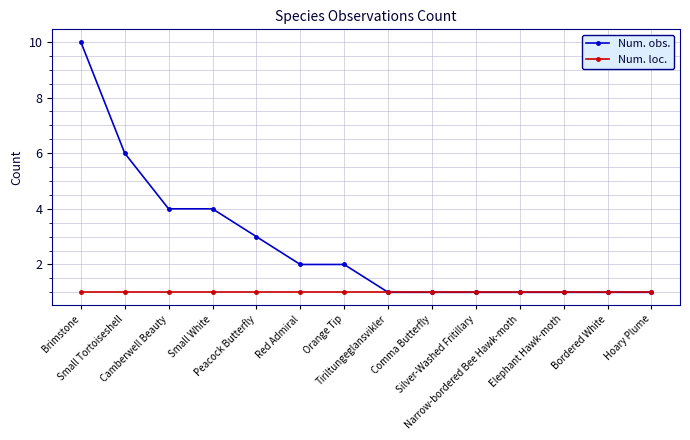

How many values in the Num. obs. series are below 2?

7